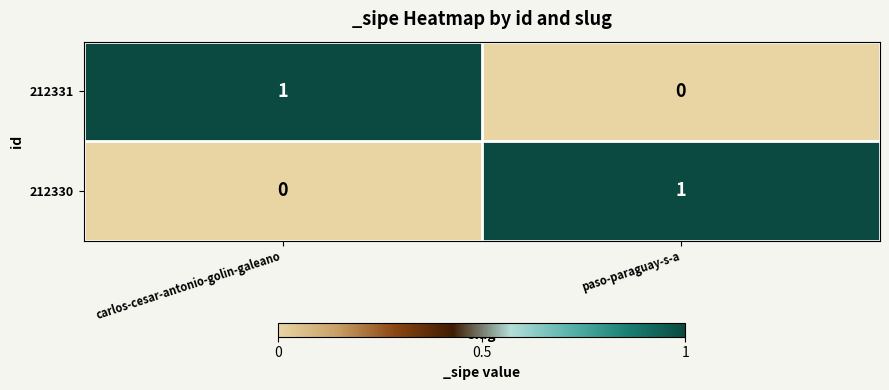

Reading left to right, transcribe all the data shown in this chart.

212331: 1	0
212330: 0	1